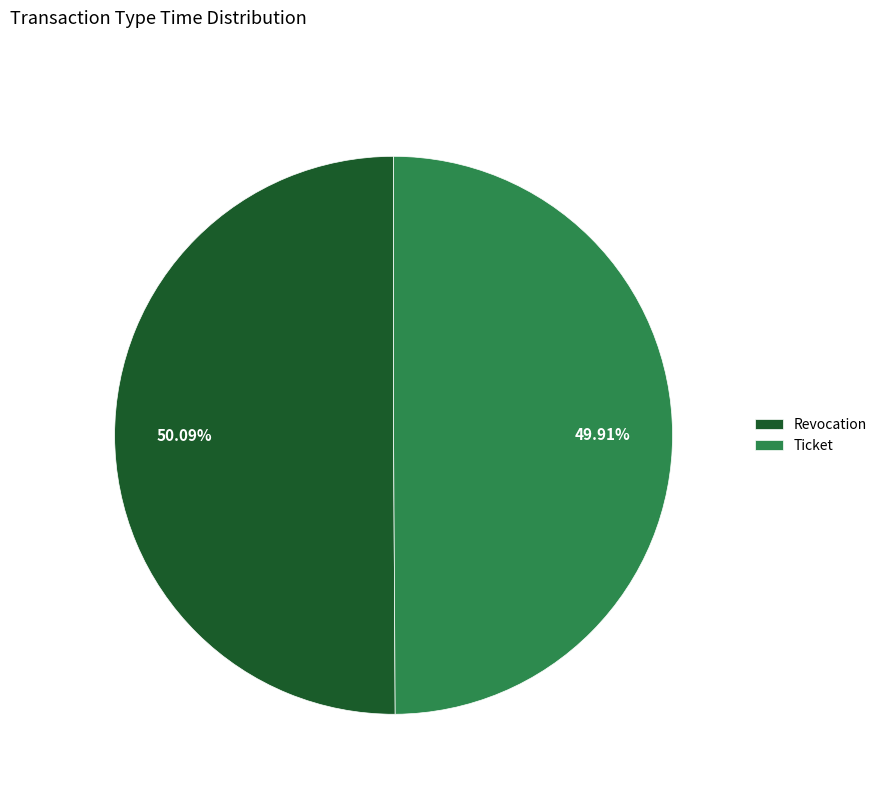

How many segments does this pie chart have?

2